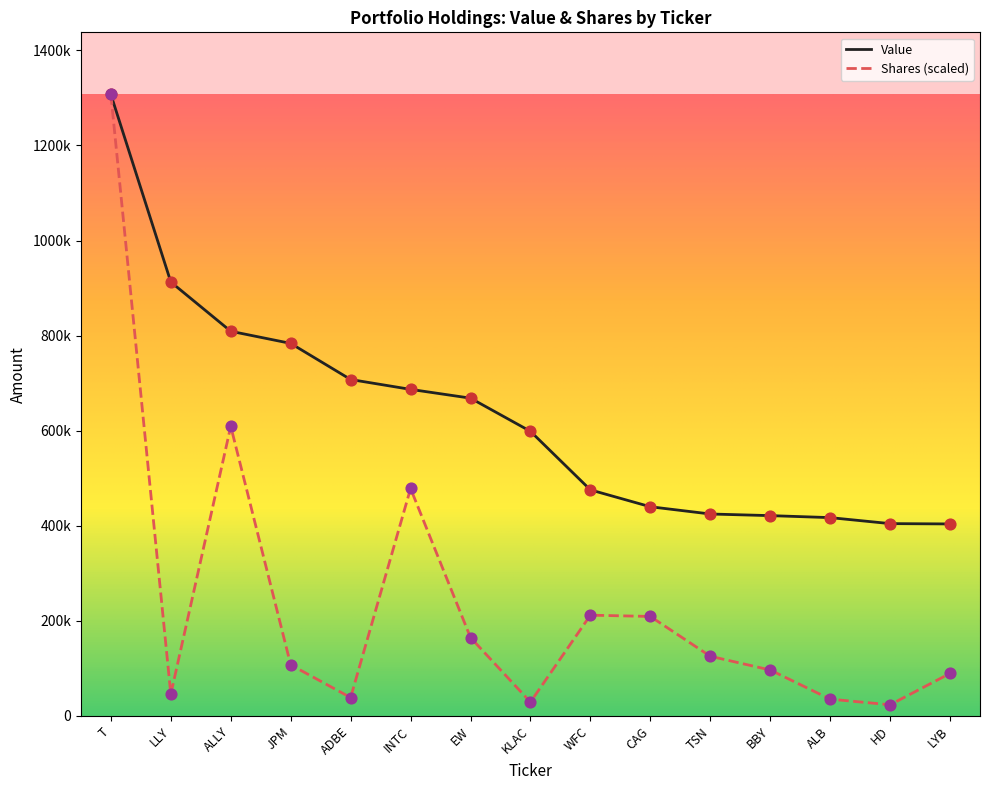

Which series has the largest total across all categories?

Value